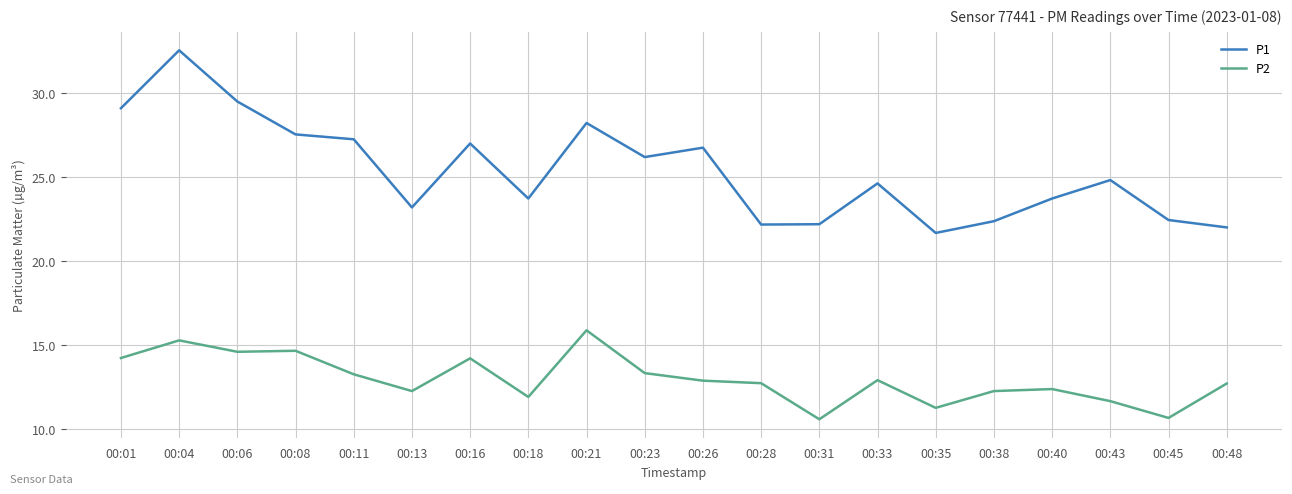

Does the chart display data point markers on the line(s)?

No